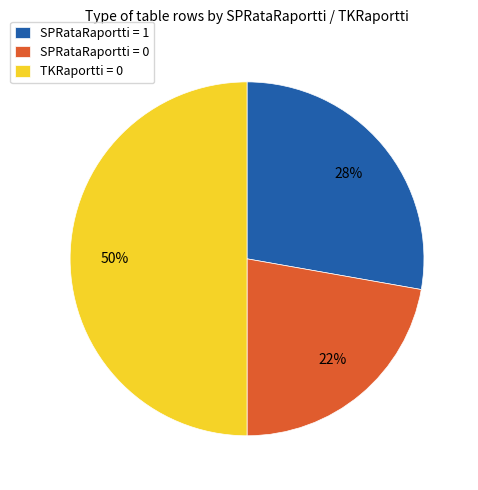

Count the number of slices in the pie.

3